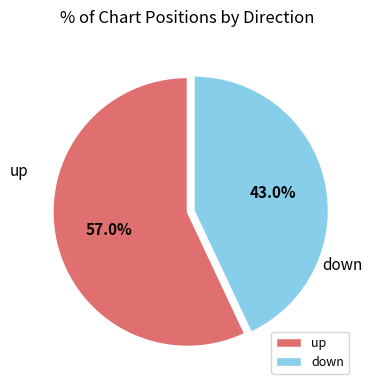

Which slice represents more than half of the pie?

up